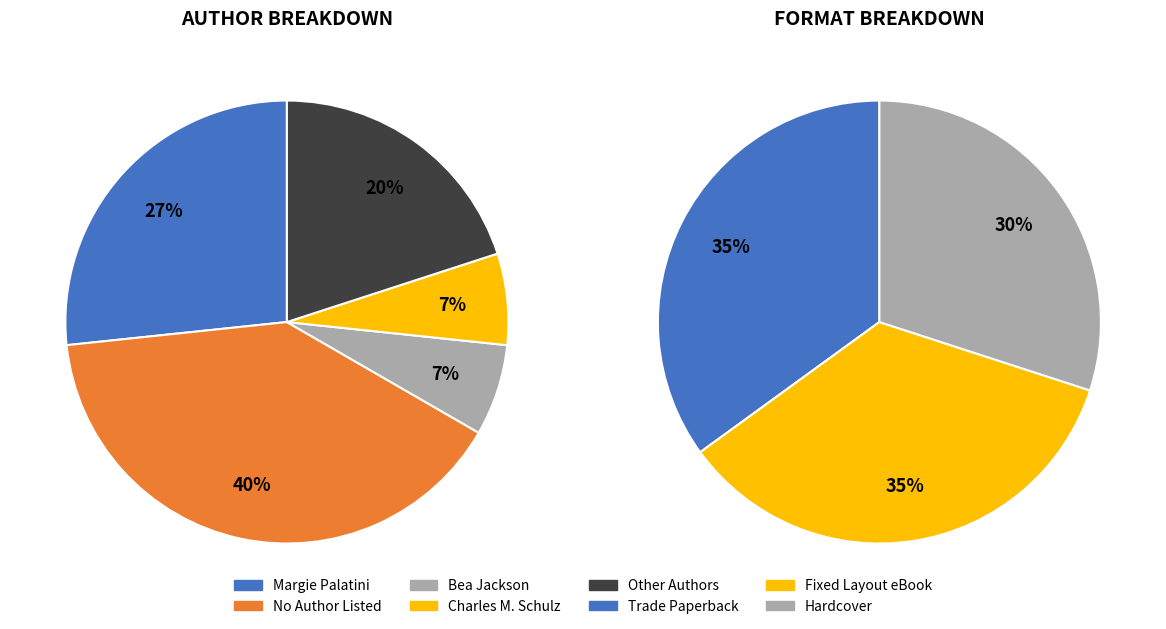

To the nearest percent, what is the difference between the Hardcover and Trade Paperback slice percentages?

5%